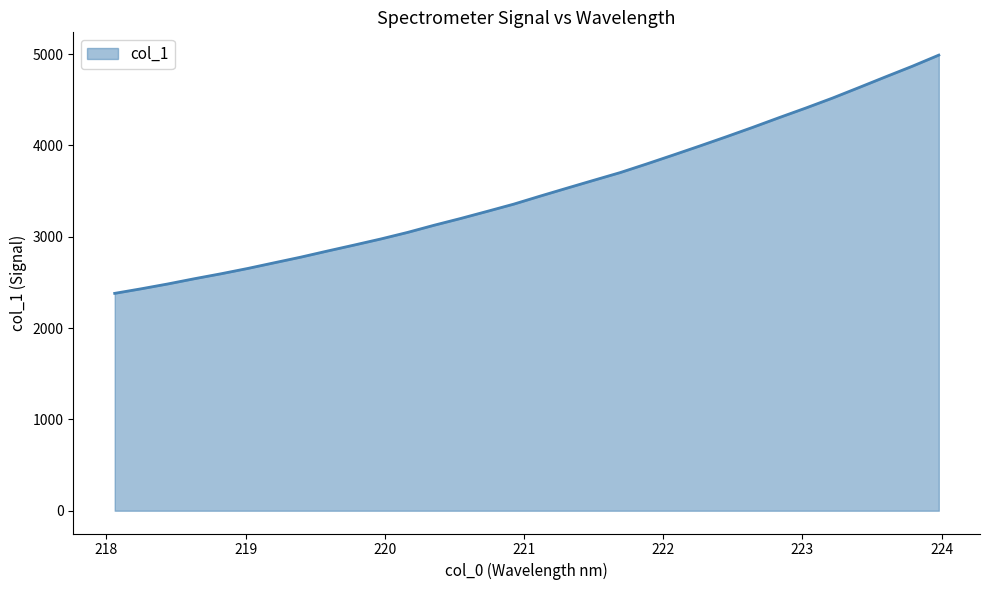

What is the sum of all values?

112058.3